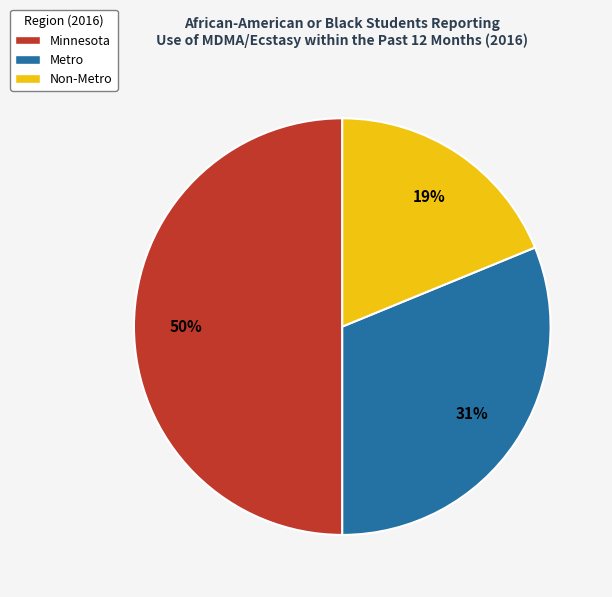

Does Metro account for over 50% of the chart?

No